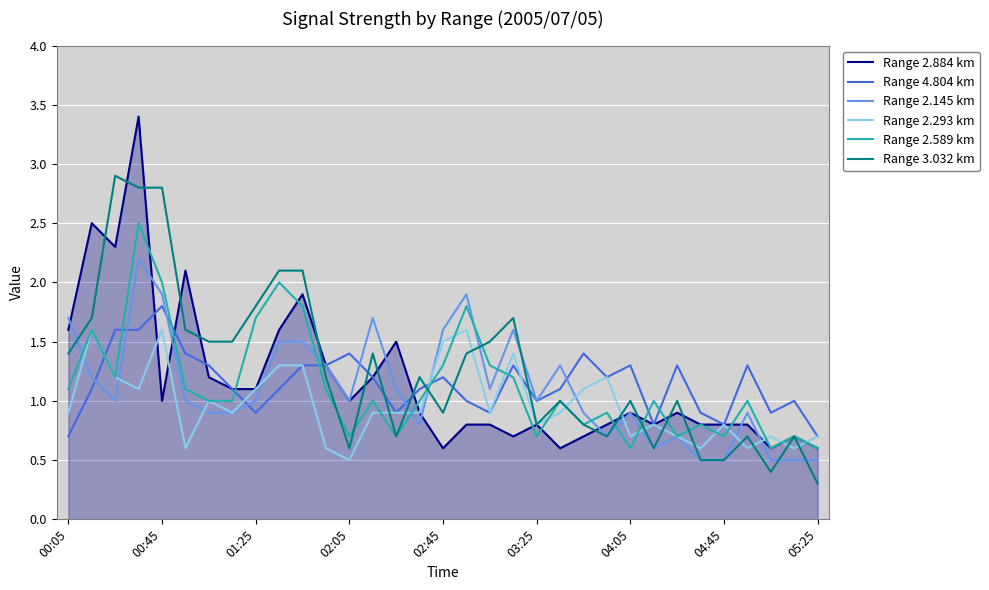

List the series in order of their peak value, lowest first.

Range 2.293 km, Range 4.804 km, Range 2.145 km, Range 2.589 km, Range 3.032 km, Range 2.884 km